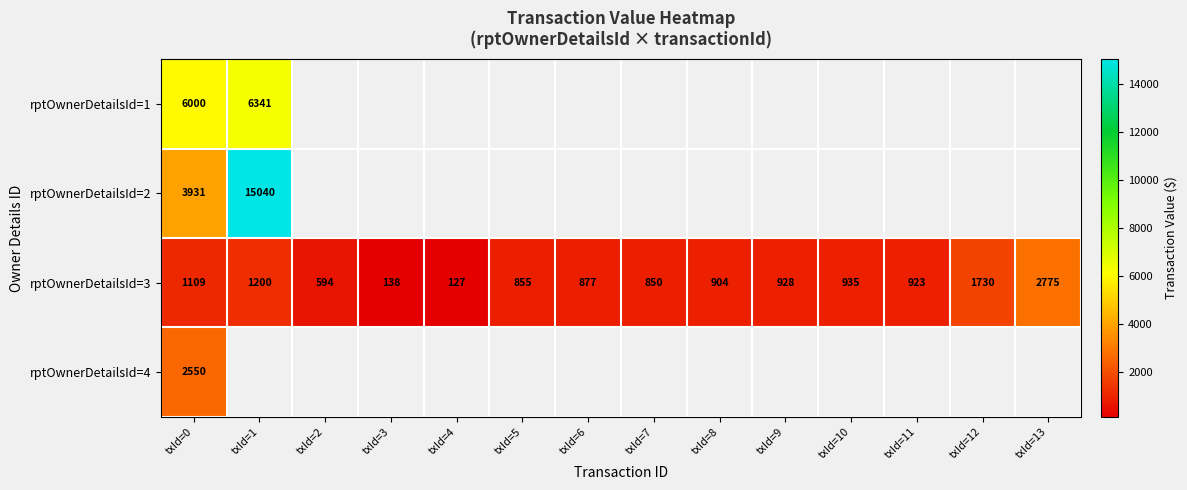

List the labels in order of rptOwnerDetailsId=3 value, largest first.

txId=13, txId=12, txId=1, txId=0, txId=10, txId=9, txId=11, txId=8, txId=6, txId=5, txId=7, txId=2, txId=3, txId=4